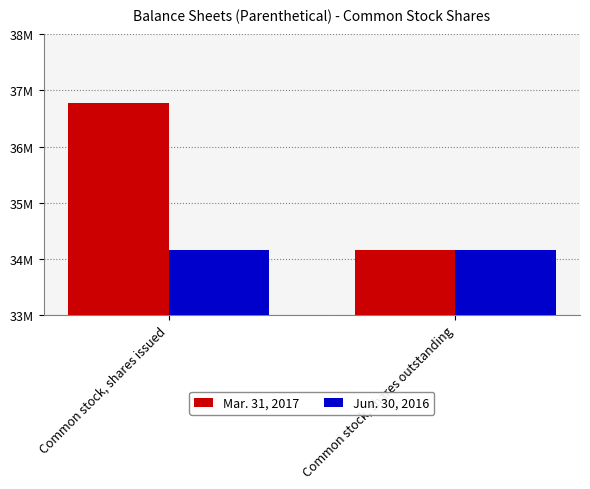

Does the chart contain any negative values?

No